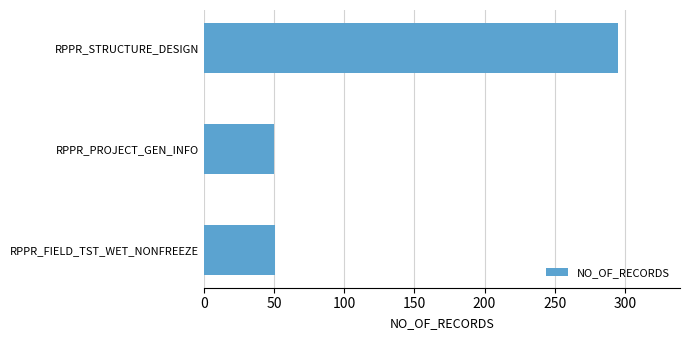

Between RPPR_STRUCTURE_DESIGN and RPPR_PROJECT_GEN_INFO, which is larger?

RPPR_STRUCTURE_DESIGN